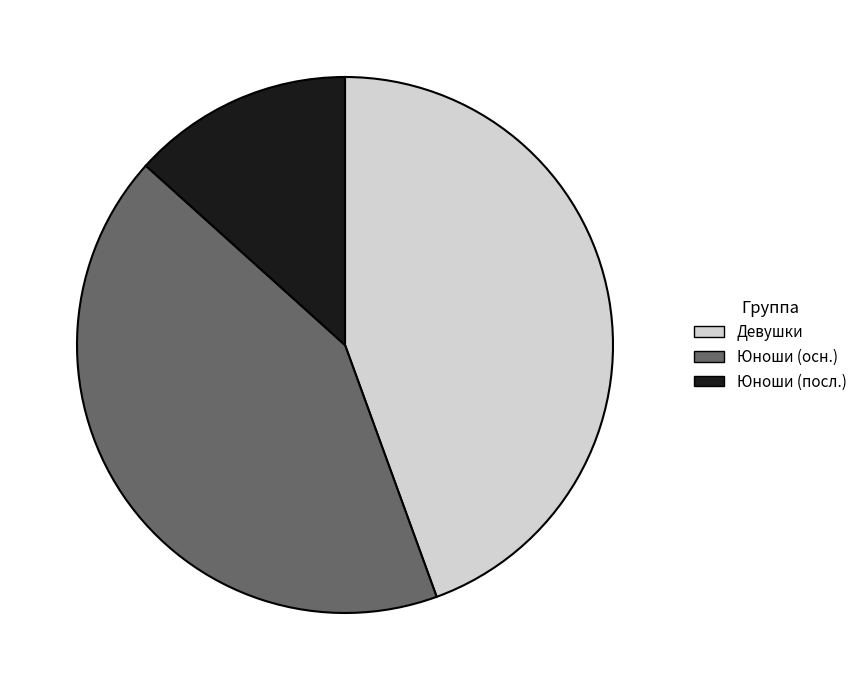

Is there a majority slice in this chart?

No